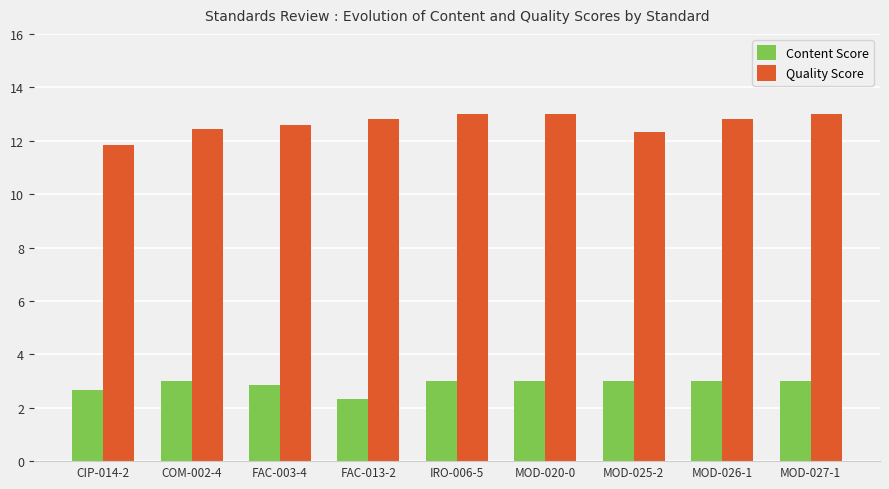

What is the minimum value for Content Score?

2.3